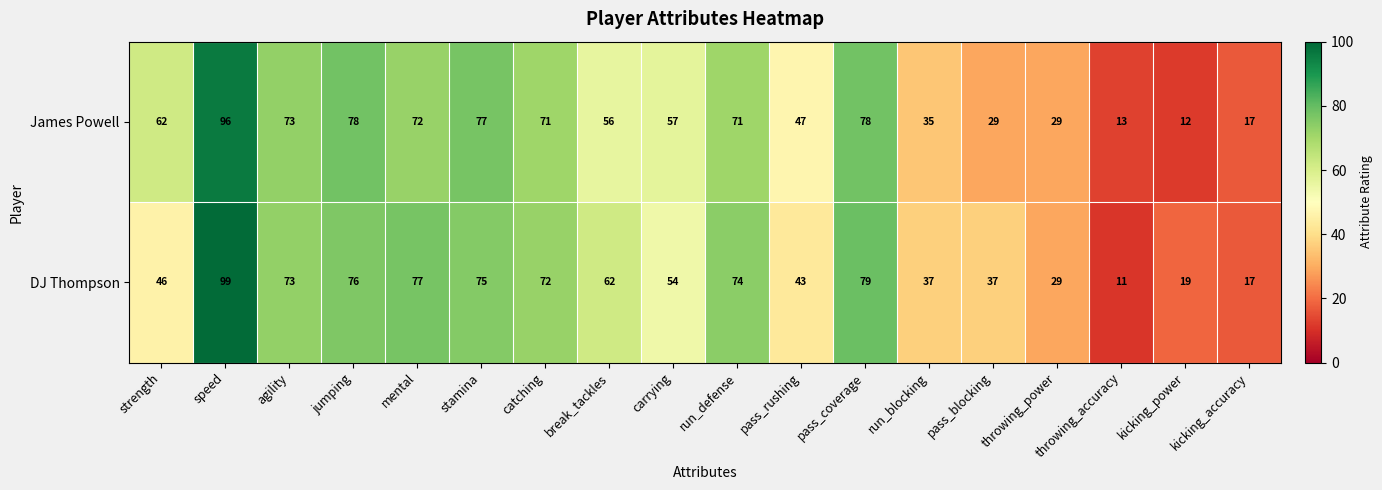

How many series are shown in this chart?

2